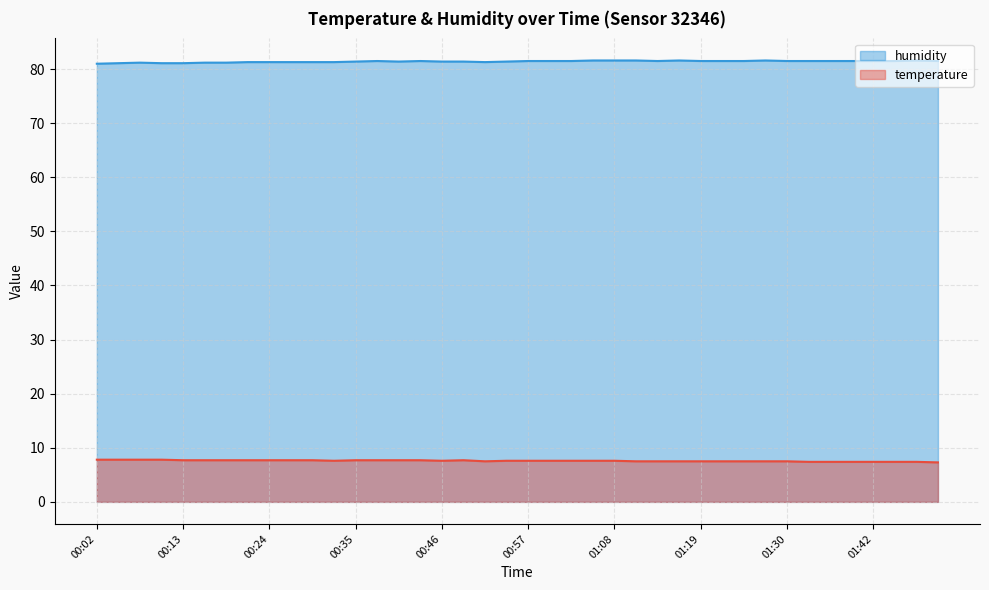

Where is the first local minimum for humidity?

00:41